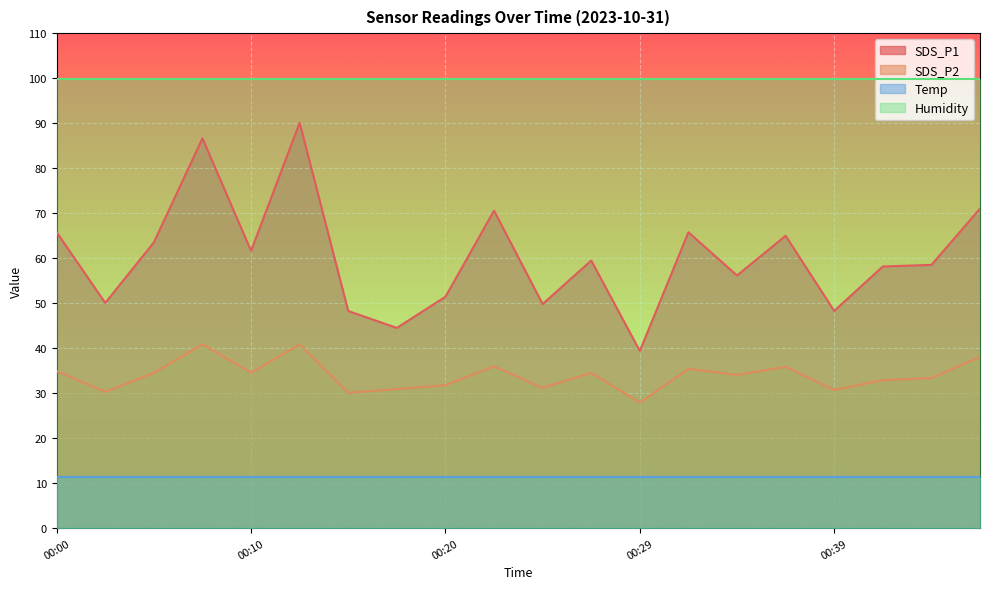

Between 00:00 and 00:22, which series saw the biggest shift?

SDS_P1